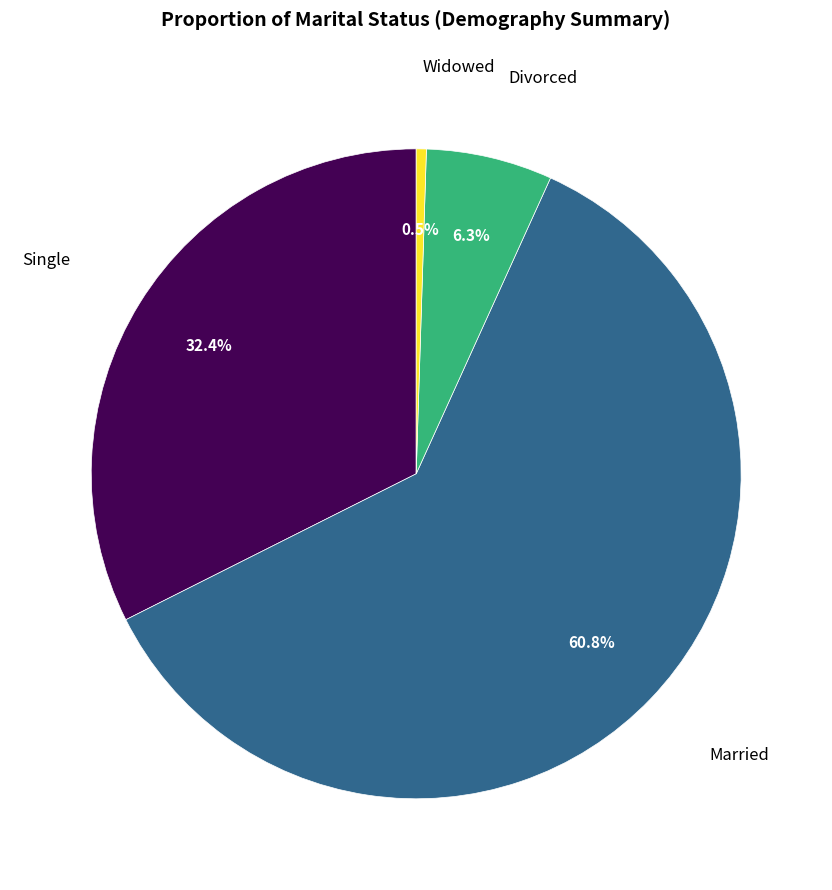

To the nearest percent, what percentage of the pie is Married?

61%